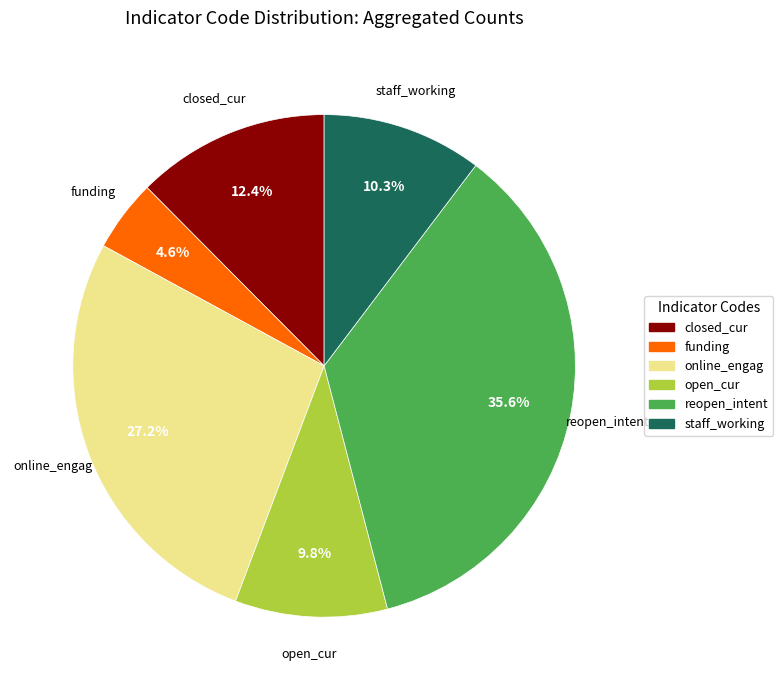

To the nearest percent, what portion does closed_cur represent?

12%